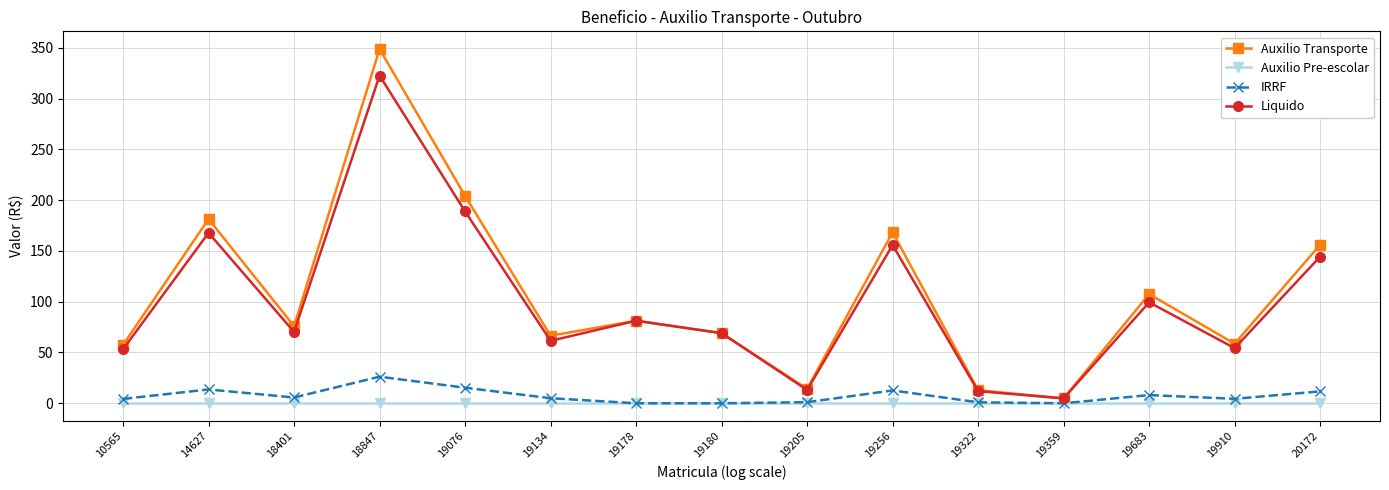

Is it true that Auxilio Transporte equals 81.2 at 19178?

True